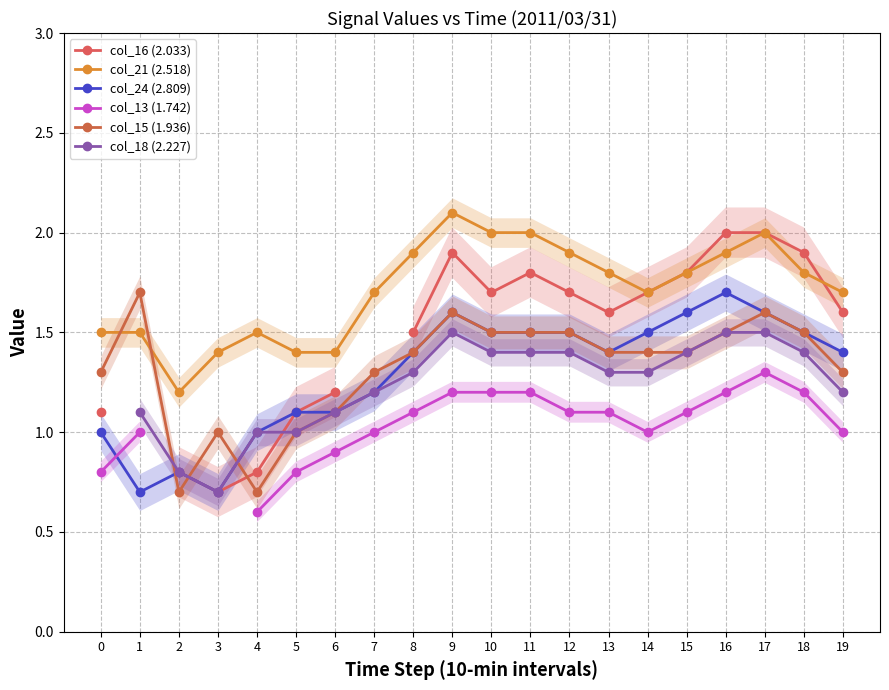

At which category does col_16 (2.033) reach its first local valley?

3